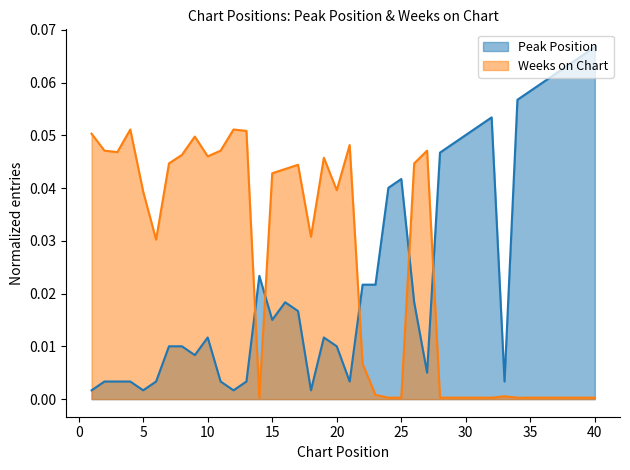

Reading right to left, what are all the values shown in this chart?

Peak Position: 40=0.1	39=0.1	38=0.1	37=0.1	36=0.1	35=0.1	34=0.1	33=0.0	32=0.1	31=0.1	30=0.1	29=0.0	28=0.0	27=0.0	26=0.0	25=0.0	24=0.0	23=0.0	22=0.0	21=0.0	20=0.0	19=0.0	18=0.0	17=0.0	16=0.0	15=0.0	14=0.0	13=0.0	12=0.0	11=0.0	10=0.0	9=0.0	8=0.0	7=0.0	6=0.0	5=0.0	4=0.0	3=0.0	2=0.0	1=0.0
Weeks on Chart: 40=0.0	39=0.0	38=0.0	37=0.0	36=0.0	35=0.0	34=0.0	33=0.0	32=0.0	31=0.0	30=0.0	29=0.0	28=0.0	27=0.0	26=0.0	25=0.0	24=0.0	23=0.0	22=0.0	21=0.0	20=0.0	19=0.0	18=0.0	17=0.0	16=0.0	15=0.0	14=0.0	13=0.1	12=0.1	11=0.0	10=0.0	9=0.0	8=0.0	7=0.0	6=0.0	5=0.0	4=0.1	3=0.0	2=0.0	1=0.1